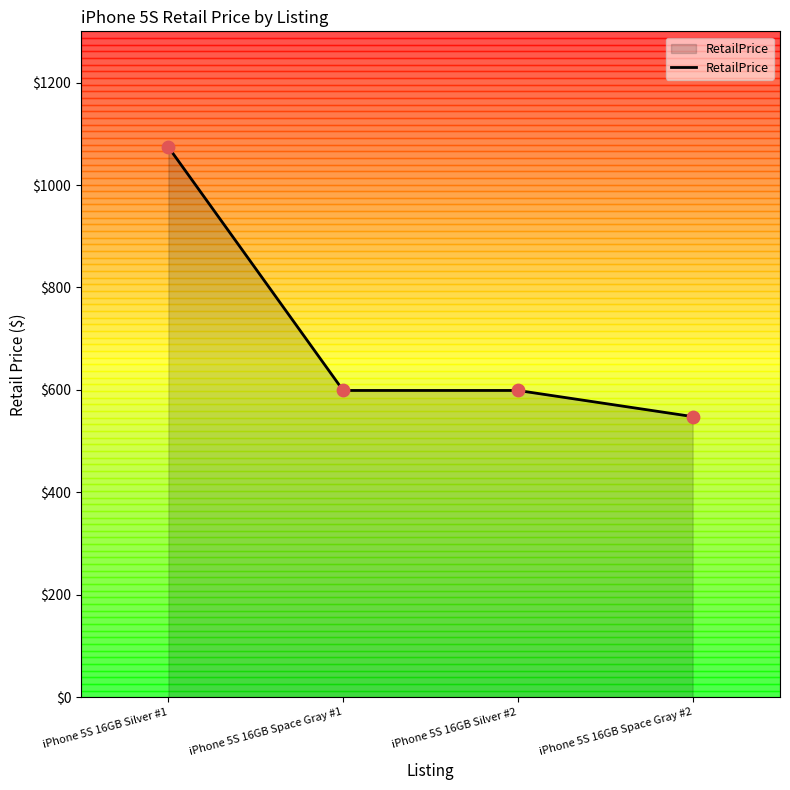

What is the change in value from iPhone 5S 16GB Silver #1 to iPhone 5S 16GB Space Gray #2?

-526